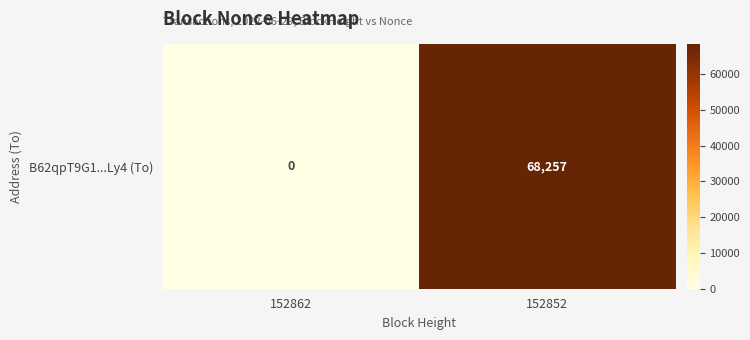

Reading right to left, extract all data points from this chart.

68257	0